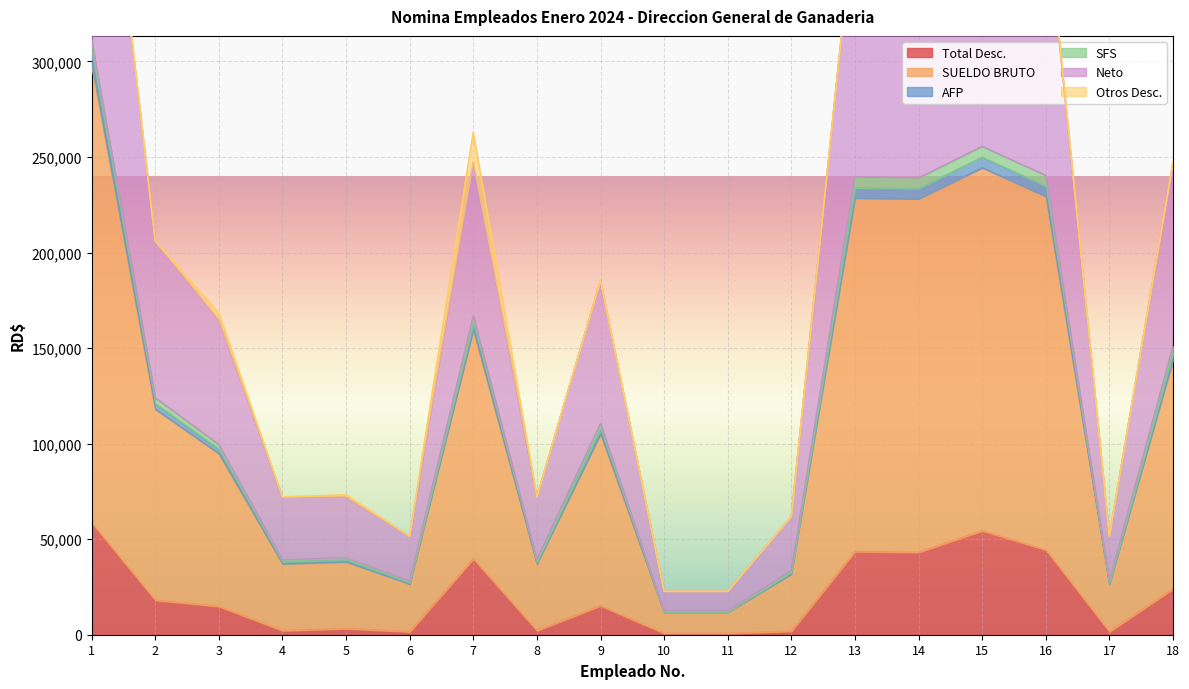

The value of Total Desc. at 18 is 7760.5. True or false?

False